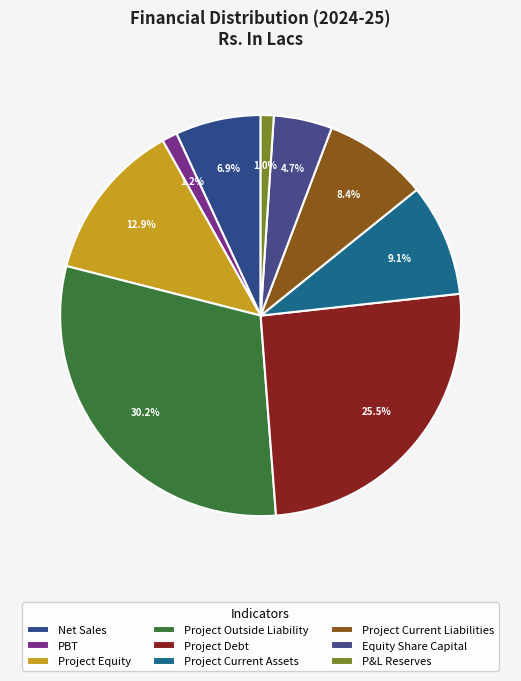

How many segments does this pie chart have?

9